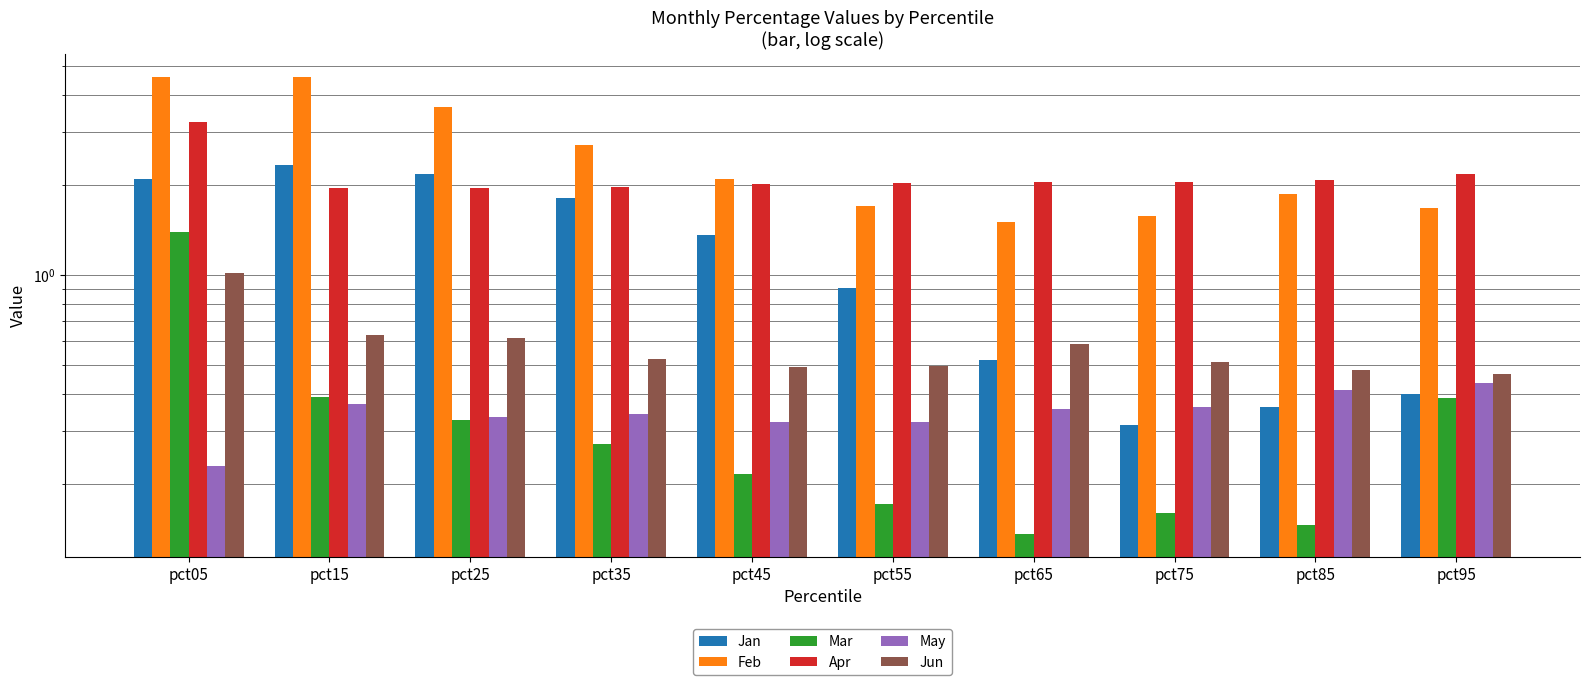

What is the sum of the Mar values at pct85 and pct45?

0.4